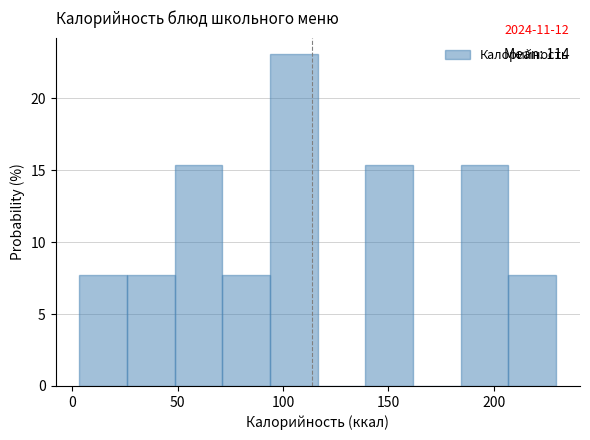

Which range on the x-axis has the tallest bar?

95 to 115